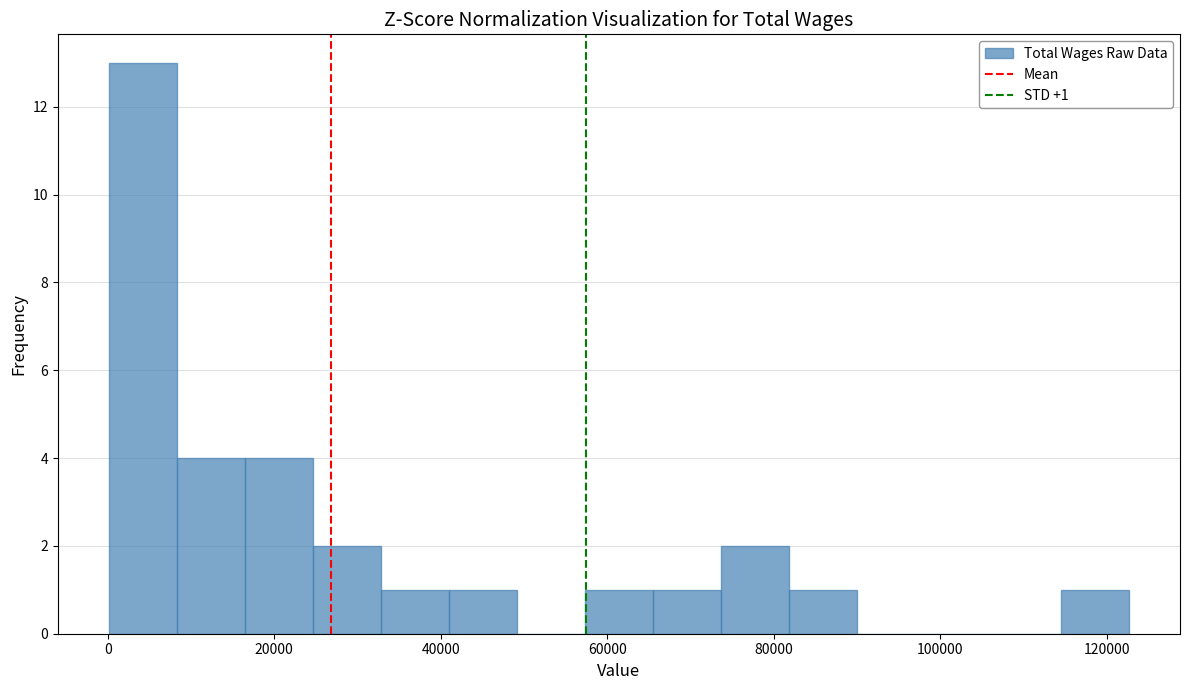

Over which range of the x-axis is the bar tallest?

0 to 8000